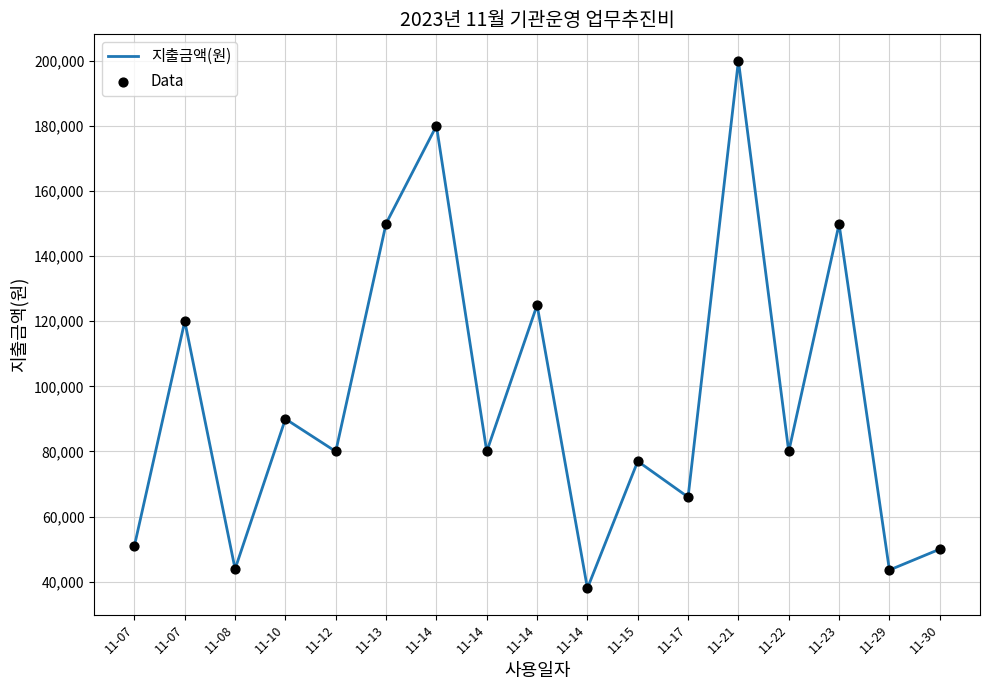

How many lines are shown in the chart?

1